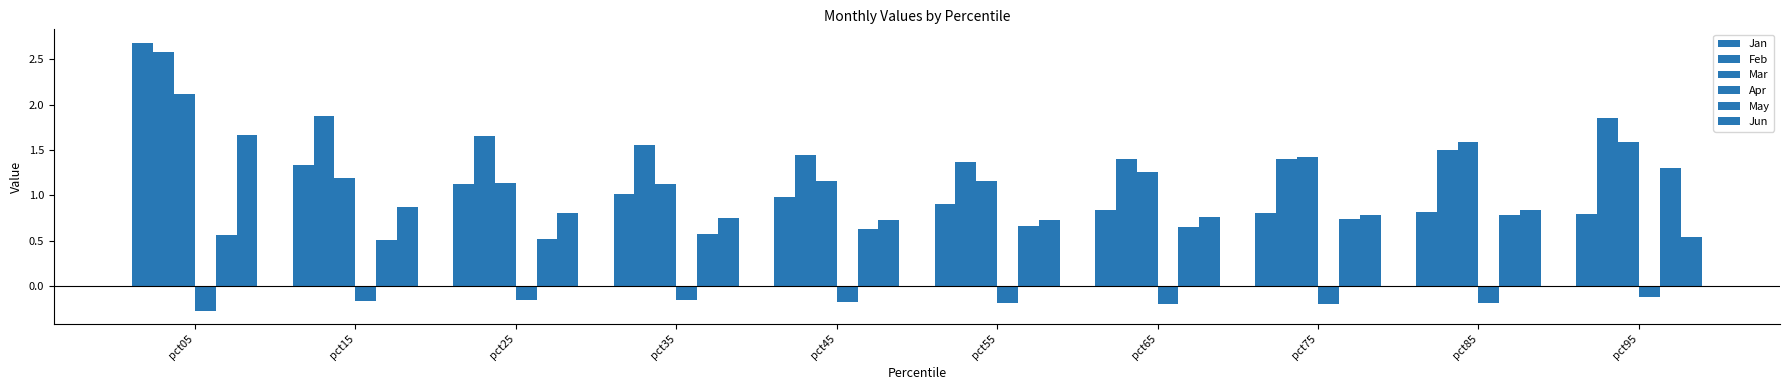

How many series are shown in this chart?

6